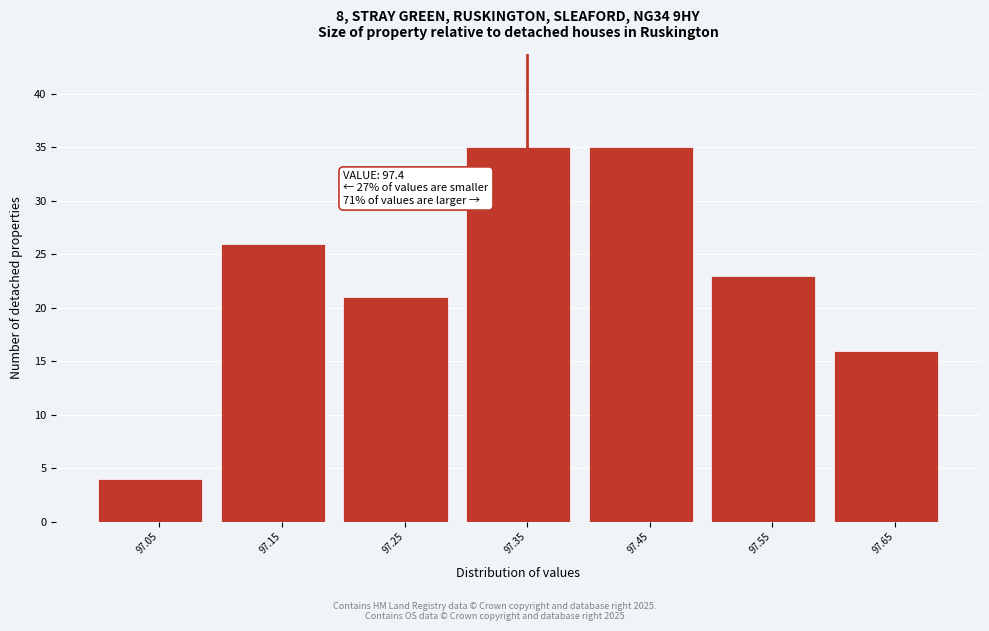

Reading left to right, list all the values displayed in this chart.

97.05=4	97.15=26	97.25=21	97.35=35	97.45=35	97.55=23	97.65=16